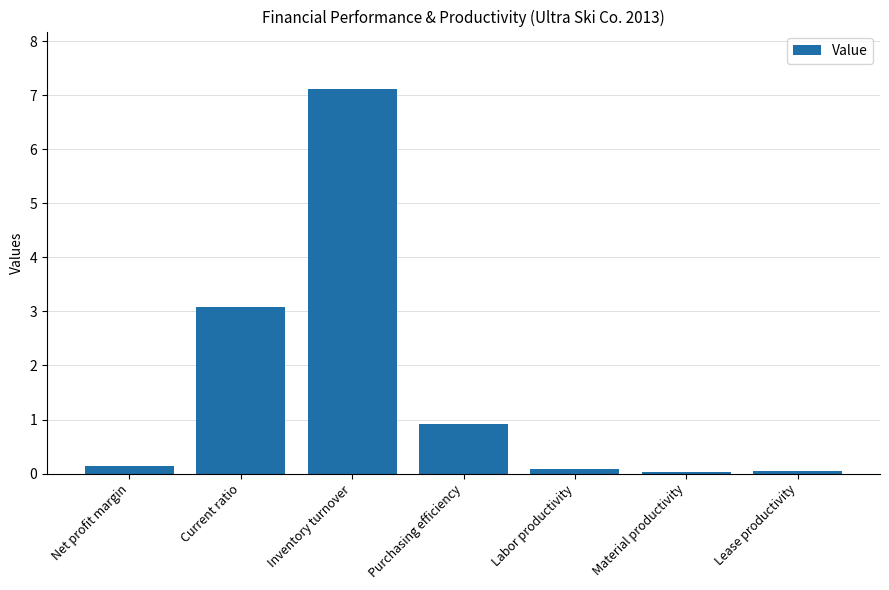

What is the difference between the maximum and second lowest values?

7.1